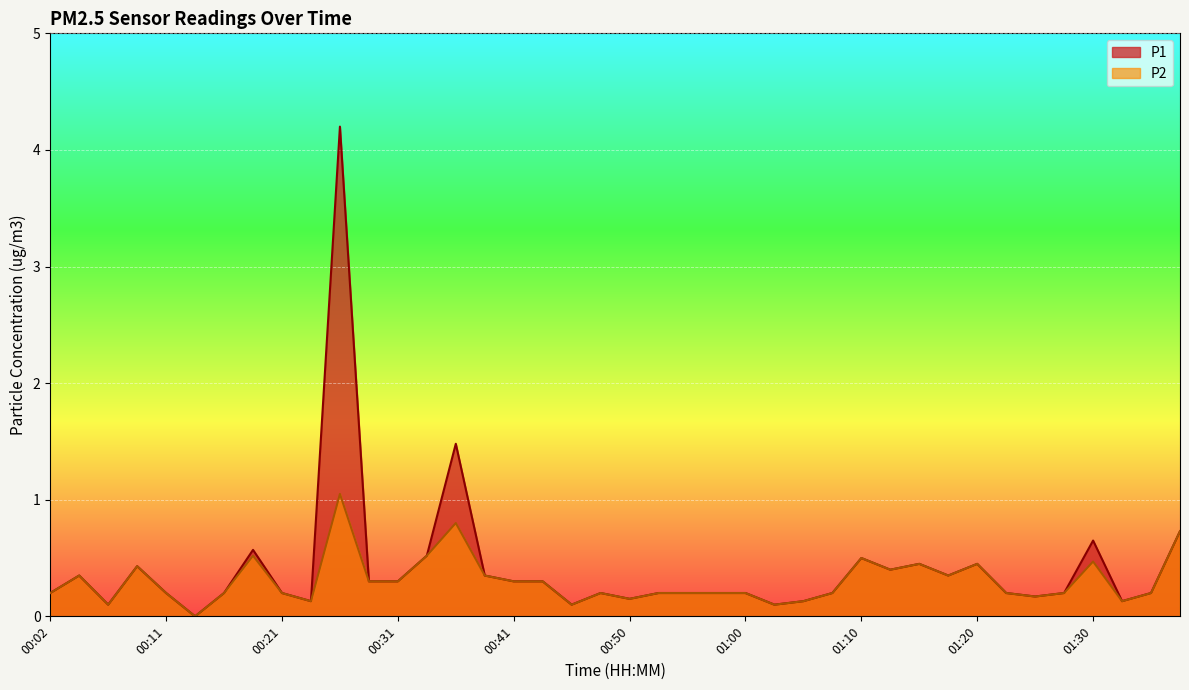

At which label does P2 reach its minimum?

00:14